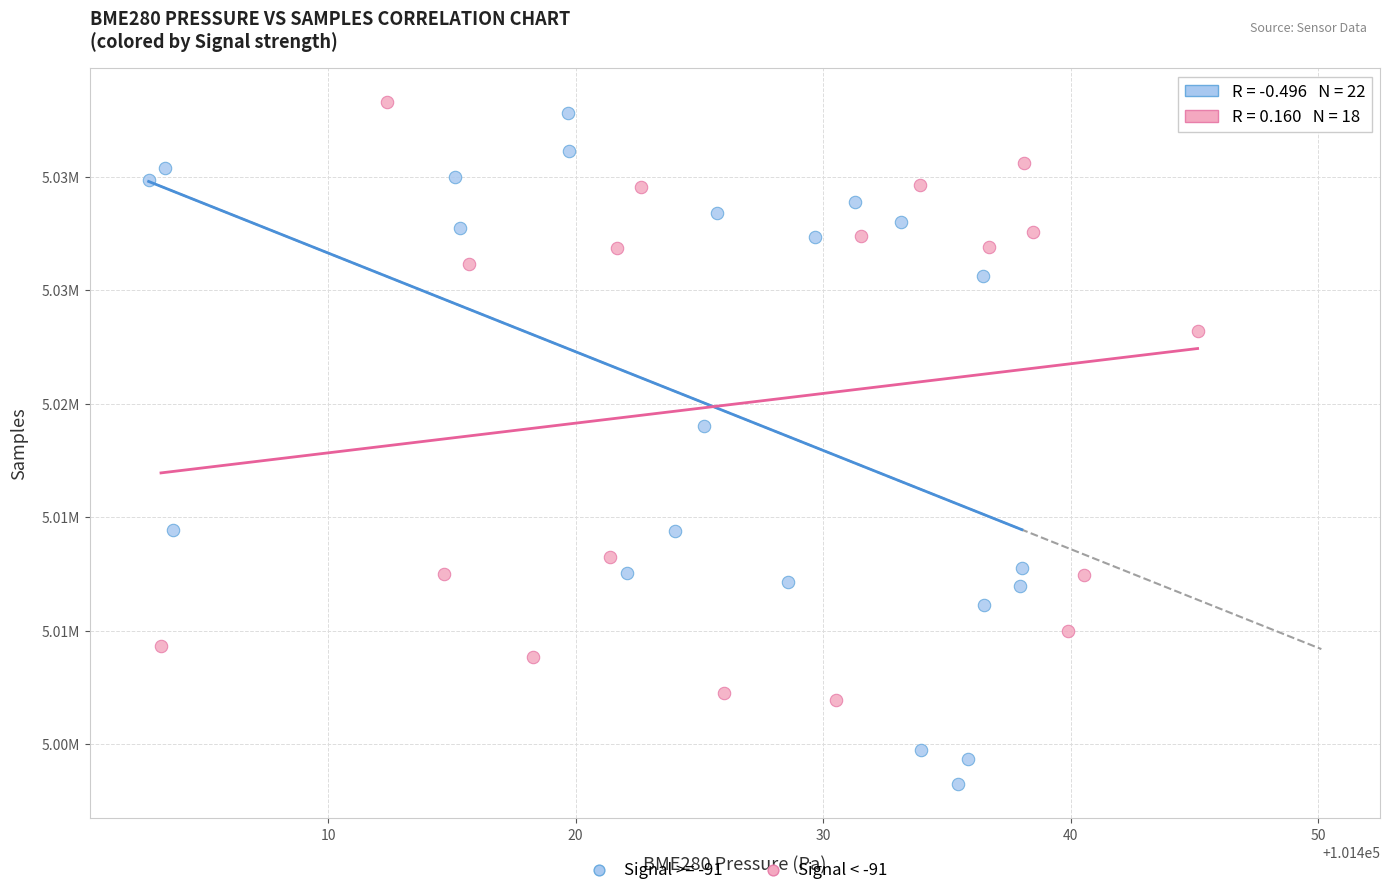

What are all the series names shown in the legend?

Signal >= -91, Signal < -91